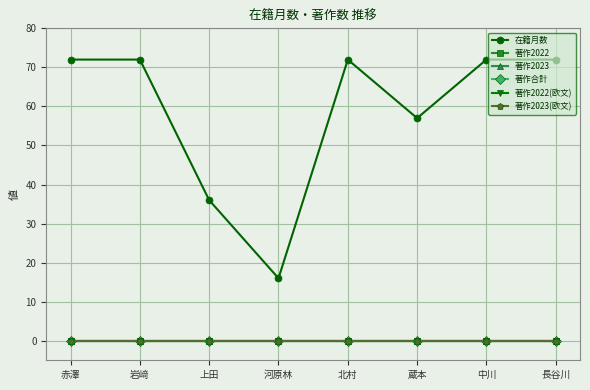

What is the label of the 5th point from the right?

河原林